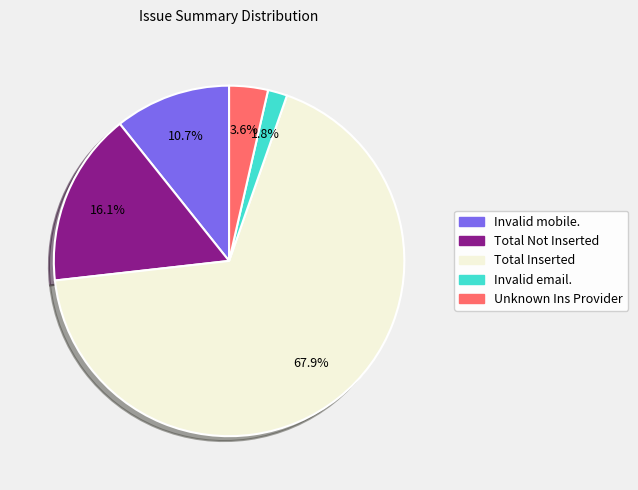

Do Unknown Ins Provider and Total Inserted together represent more than half of the pie?

Yes